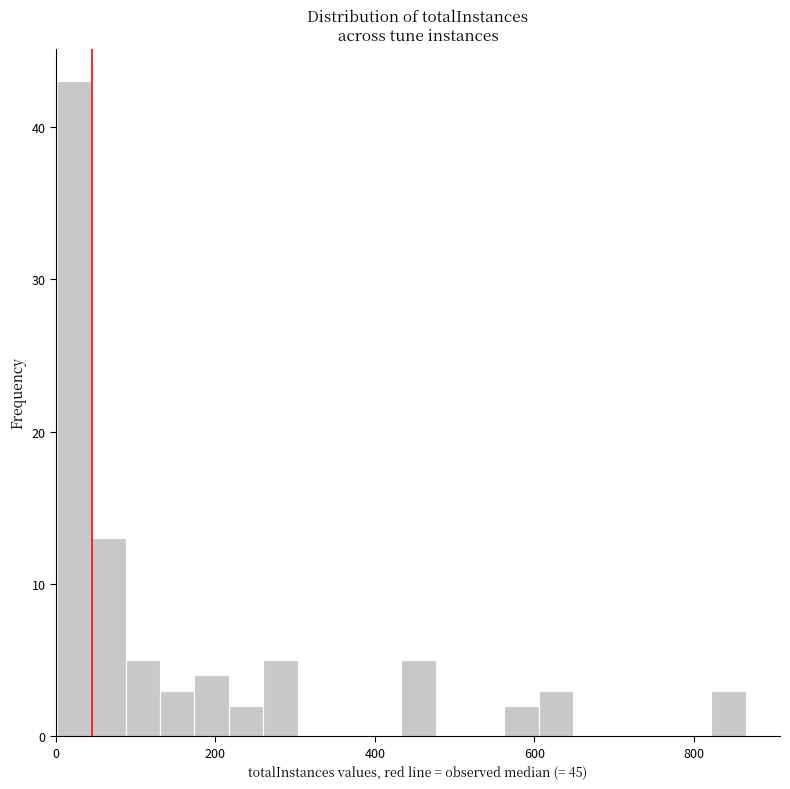

Around what value on the x-axis is the tallest bar? Give the approximate position of its centre, as read against the axis.

20